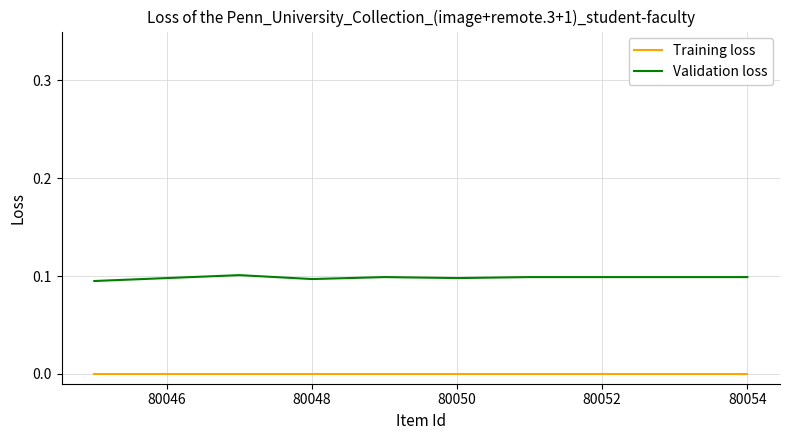

Which series has the largest total across all categories?

Validation loss